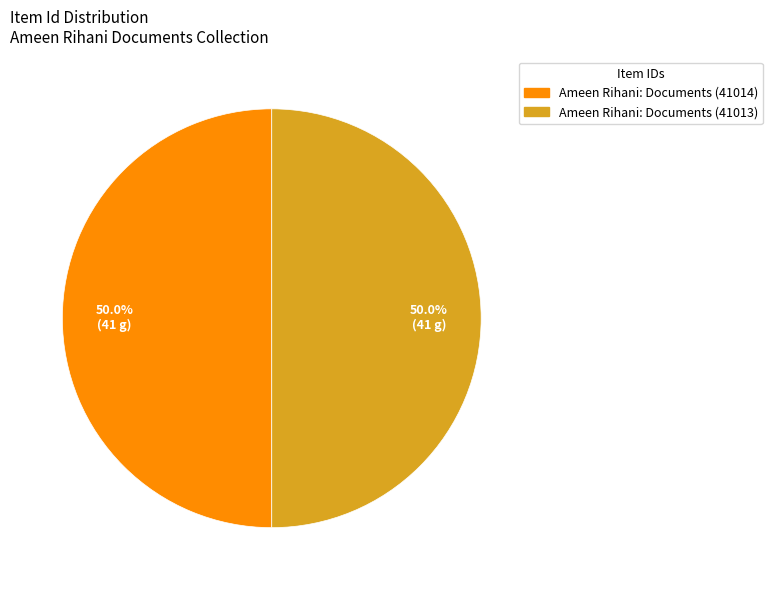

What is the ratio of the value at Ameen Rihani: Documents (41014) to the value at Ameen Rihani: Documents (41013)?

1.0